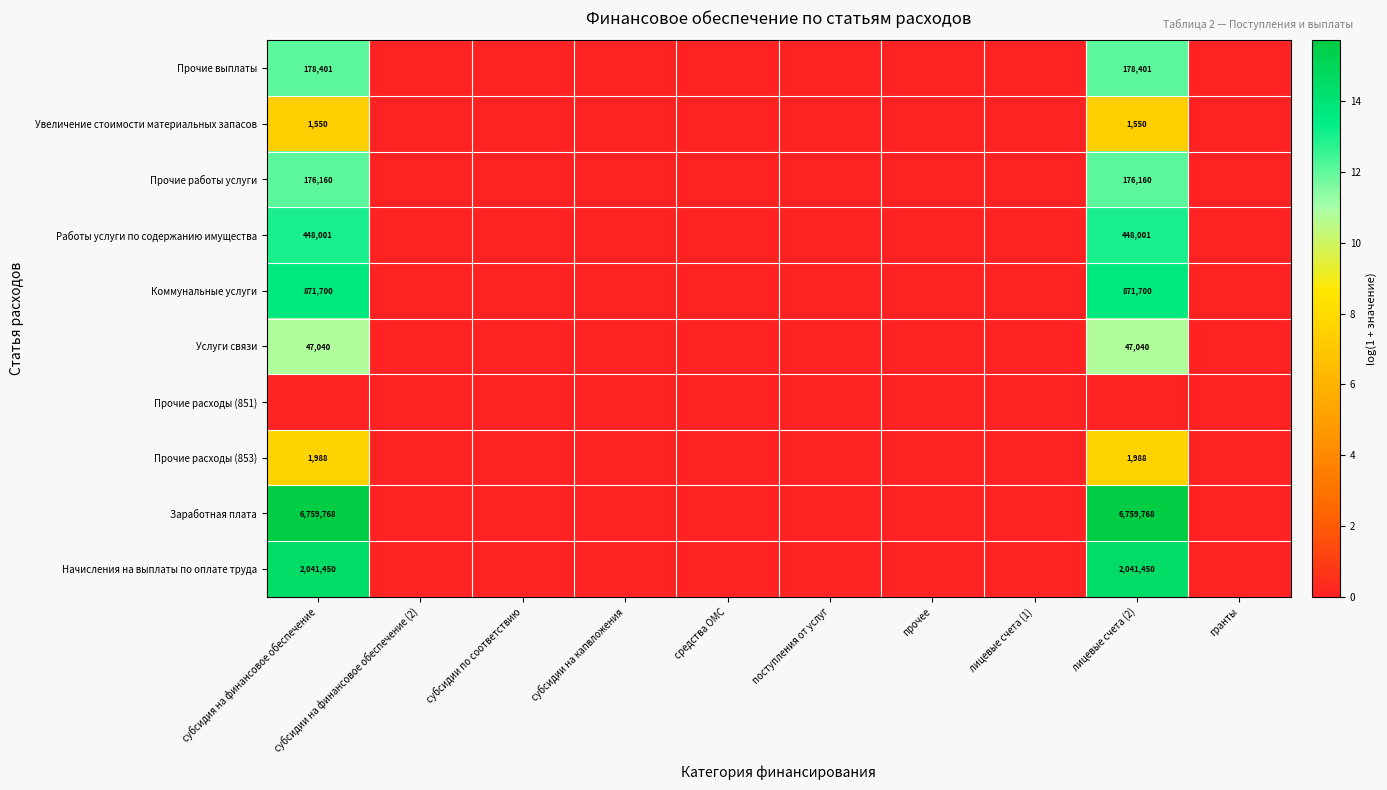

What is the spread (max minus min) of values at лицевые счета (2)?

15.7